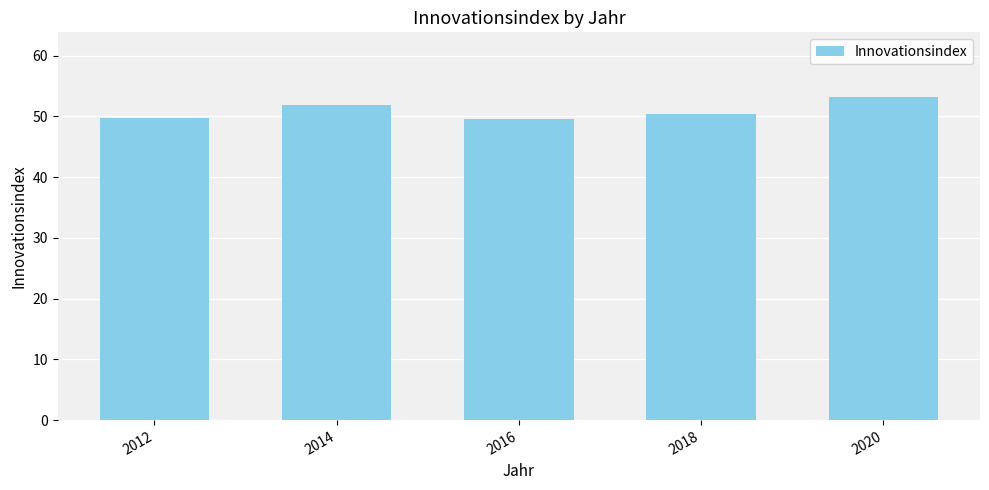

Approximately how many times larger is the value at 2020 compared to 2012?

1.1